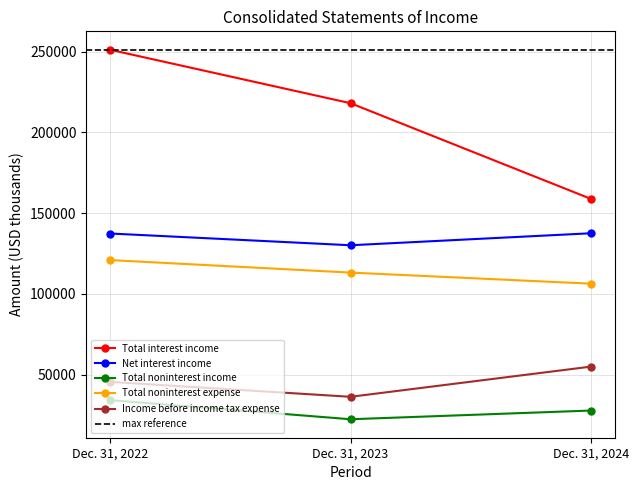

Where does the Total interest income series first go above 218043?

Dec. 31, 2022